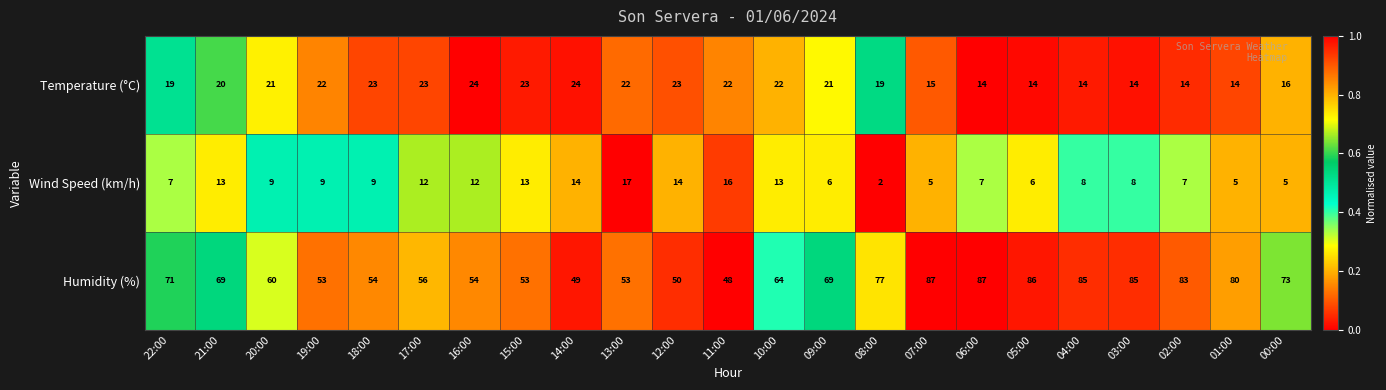

What is the difference between the Humidity (%) values at 11:00 and 16:00?

6